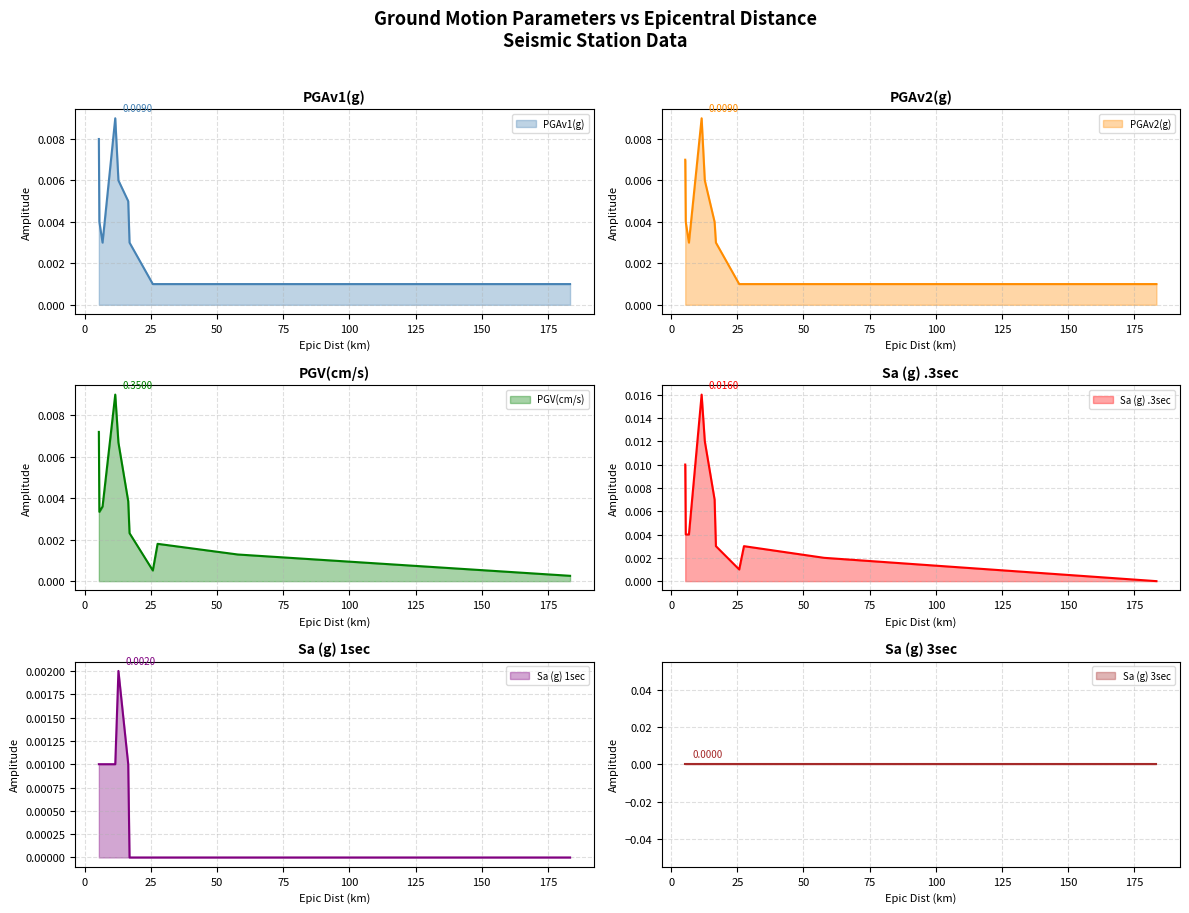

Rank the categories by Sa (g) 1sec value from highest to lowest.

12.7, 5.3, 5.5, 6.7, 11.5, 16.4, 16.9, 25.7, 27.5, 57.8, 183.4